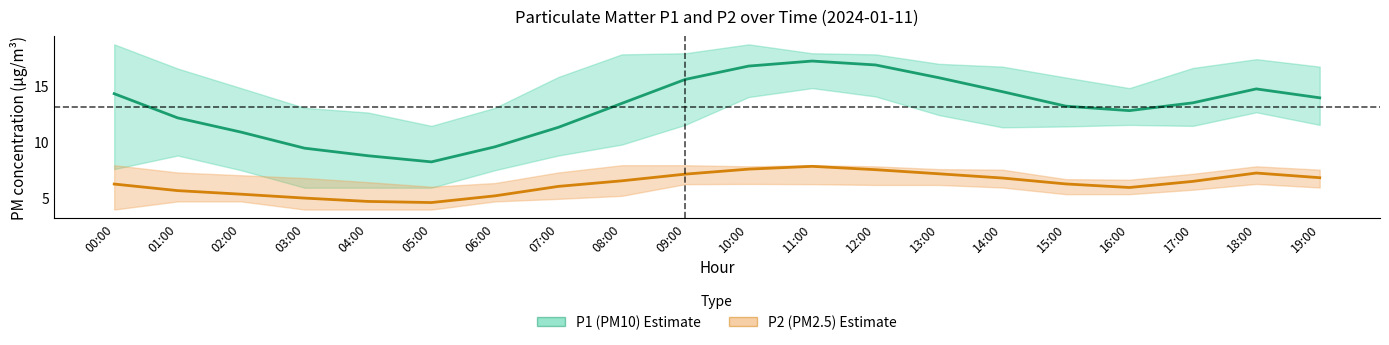

Rank the series by their maximum value, from lowest to highest.

P2 (PM2.5), P1 (PM10)